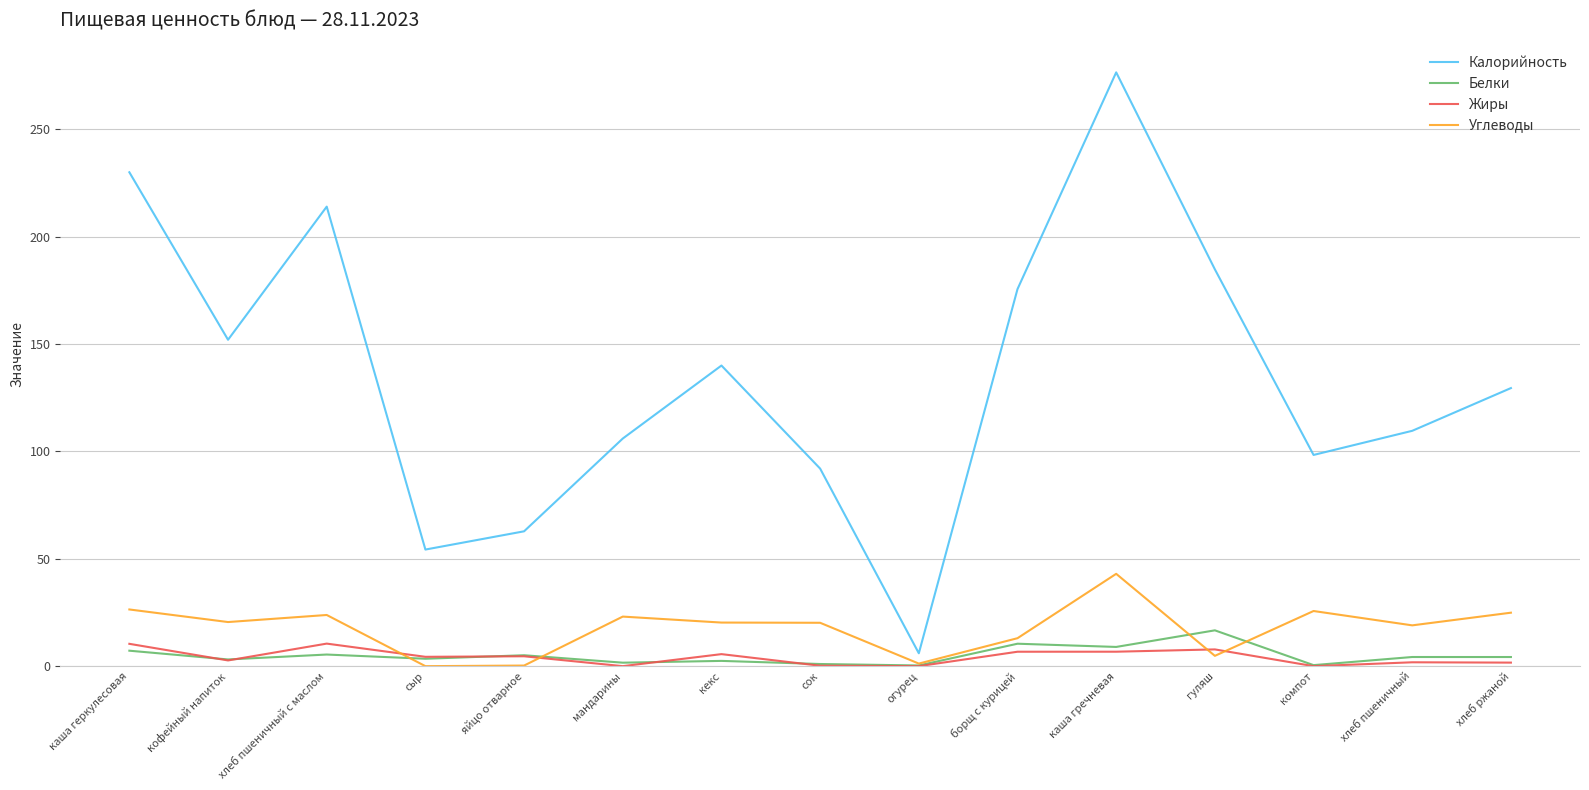

Which series has the largest range (max minus min)?

Калорийность